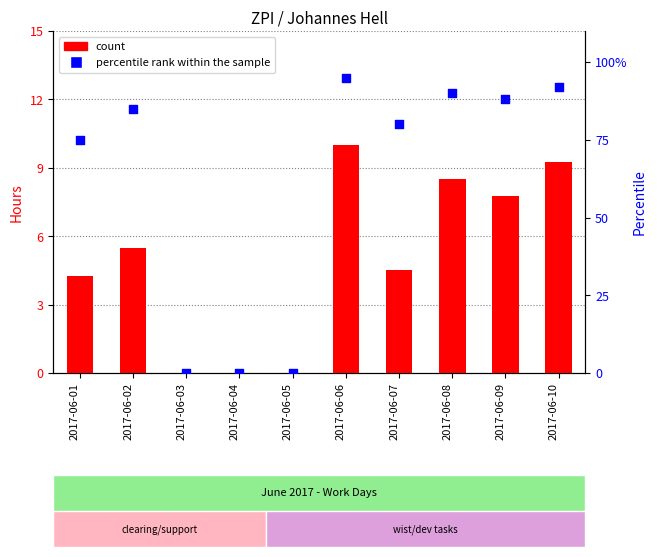

Which series reaches the maximum Y coordinate?

percentile rank within the sample